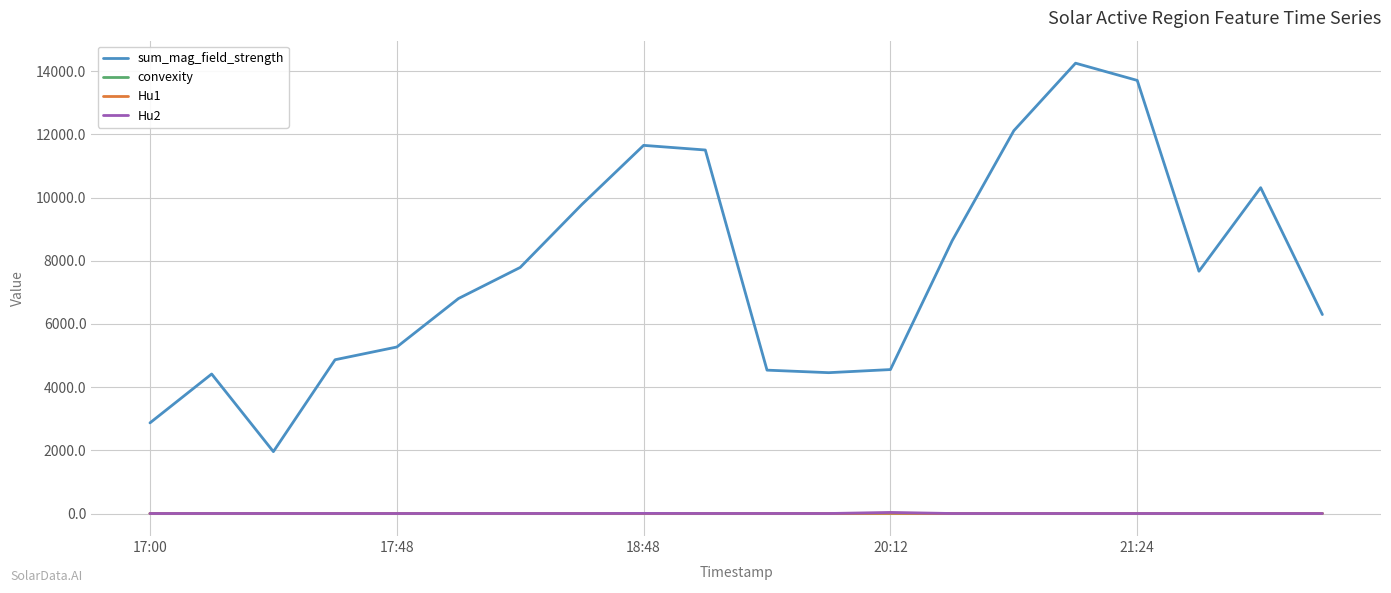

What is the minimum value for sum_mag_field_strength?

1958.9